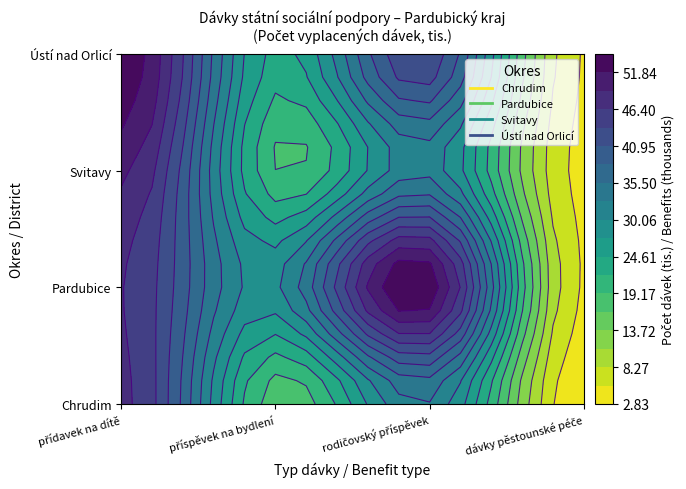

Which series changed the most between rodičovský příspěvek and dávky pěstounské péče?

Pardubice